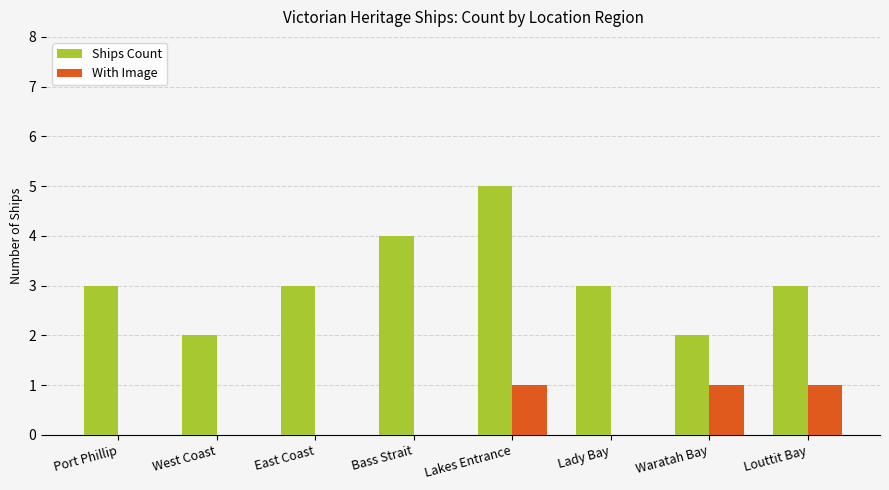

What is the sum of all Ships Count values?

25